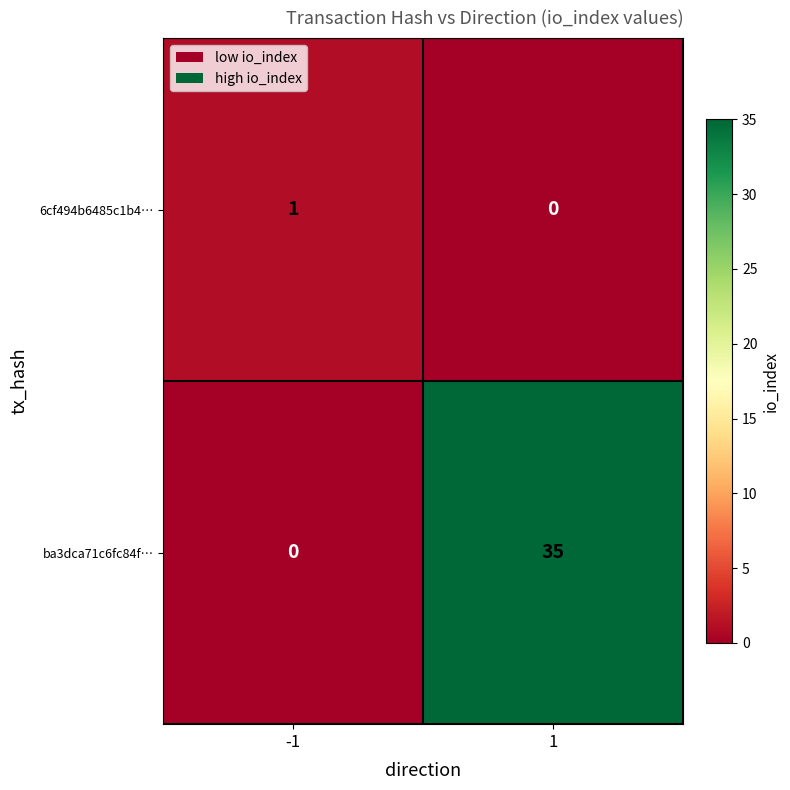

Reading left to right, extract all data points from this chart.

6cf494b6485c1b4⋯: -1=1	1=0
ba3dca71c6fc84f⋯: -1=0	1=35